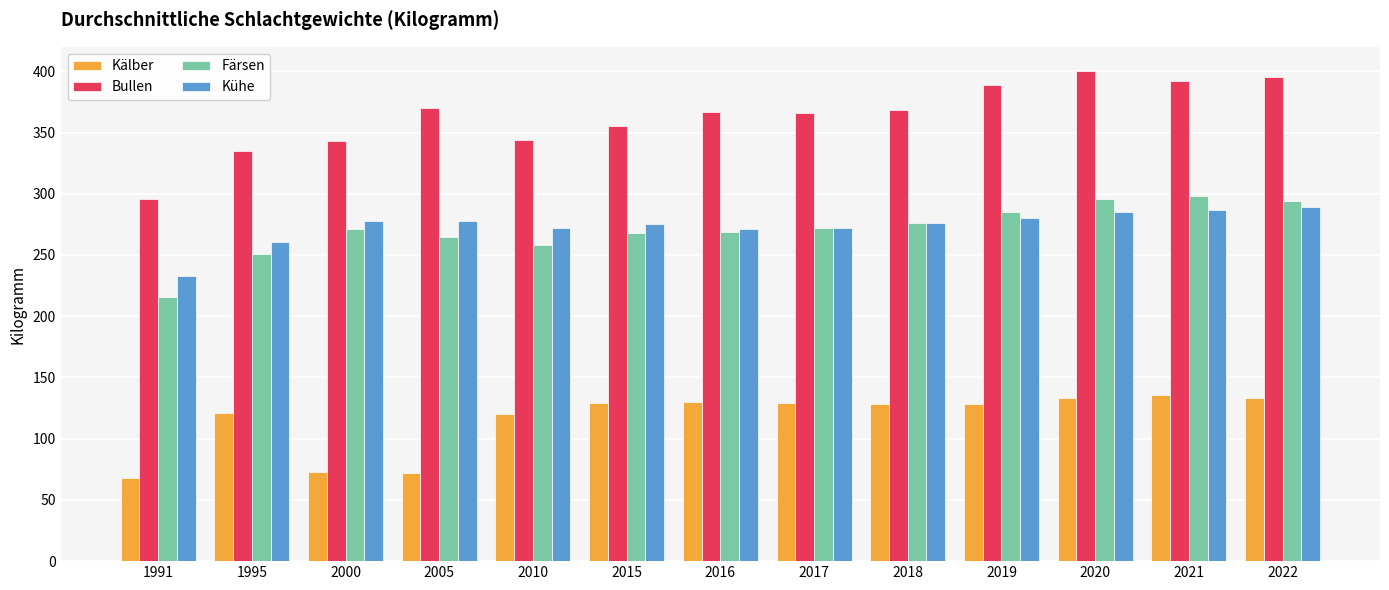

What is the difference between the highest and lowest values at 1995?

214